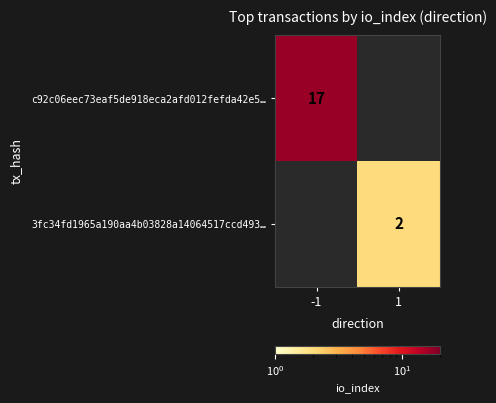

The value of 3fc34fd1965a190aa4b03828a14064517ccd493… at 1 is 2. True or false?

True